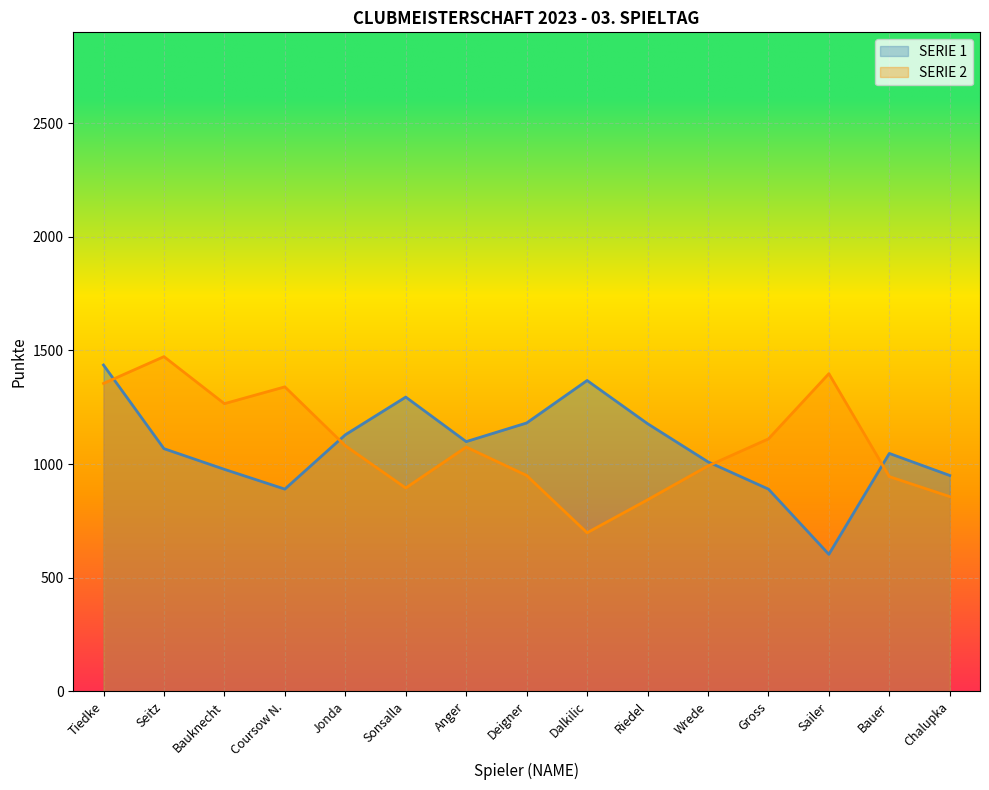

Count the number of data series in this chart.

2